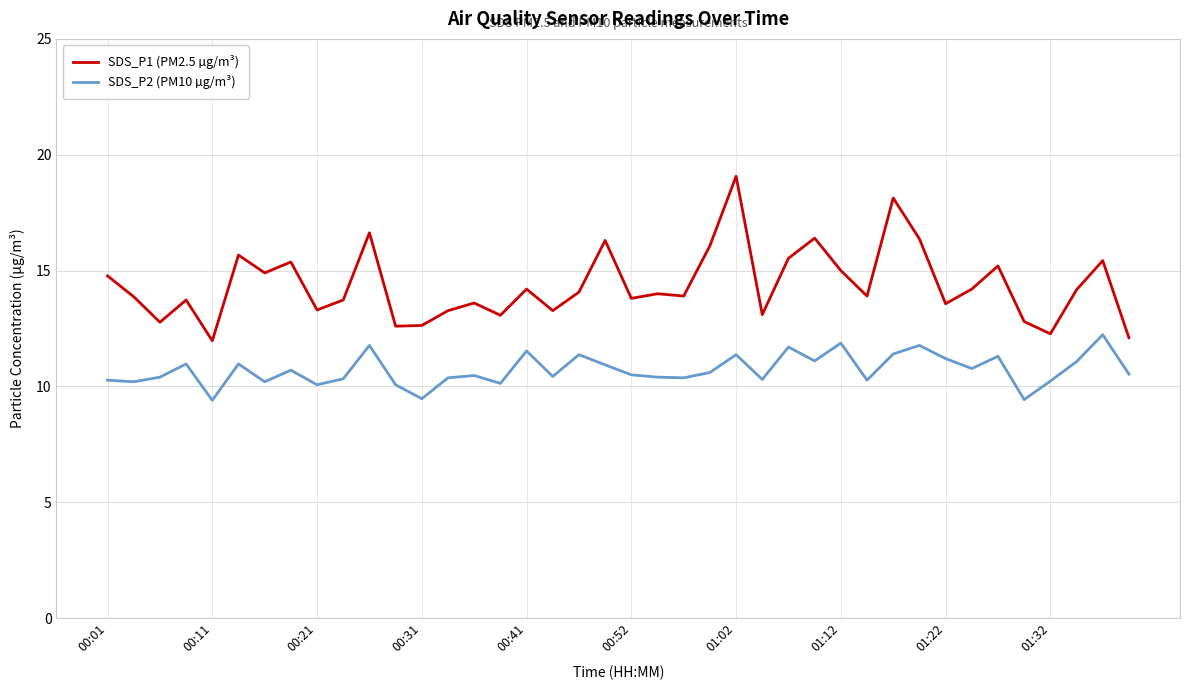

List the series in order of their peak value, lowest first.

SDS_P2 (PM10 µg/m³), SDS_P1 (PM2.5 µg/m³)